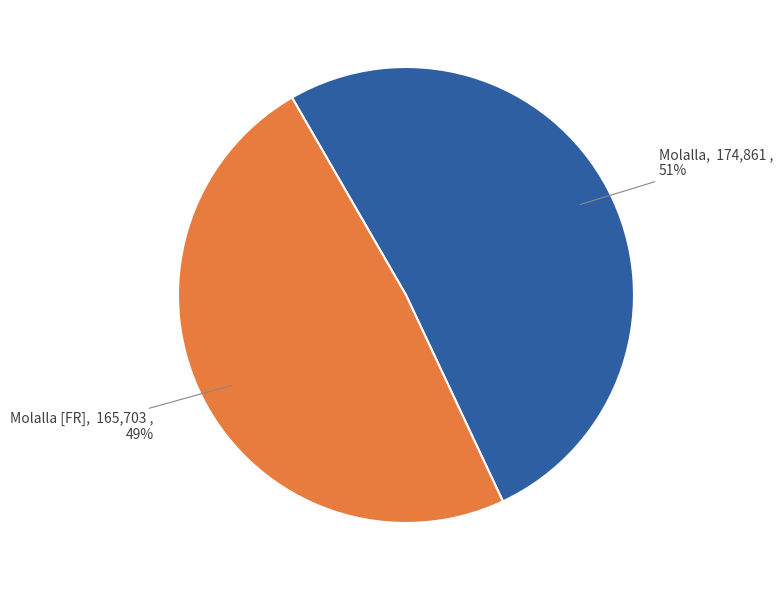

Is there any slice that represents more than half of the pie?

Yes